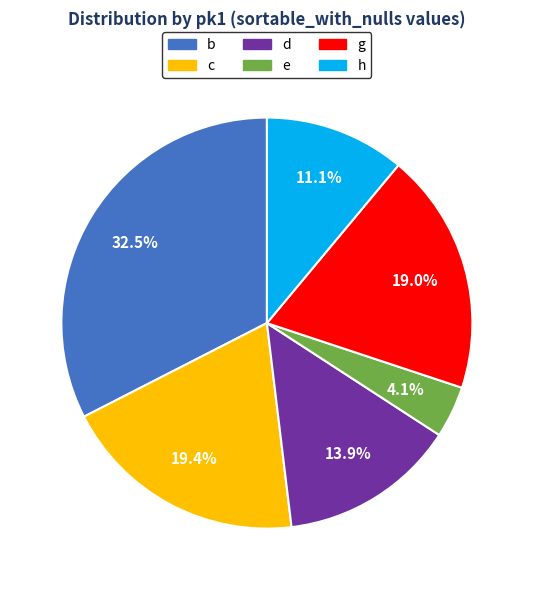

Combined, do c and d account for over 50%?

No